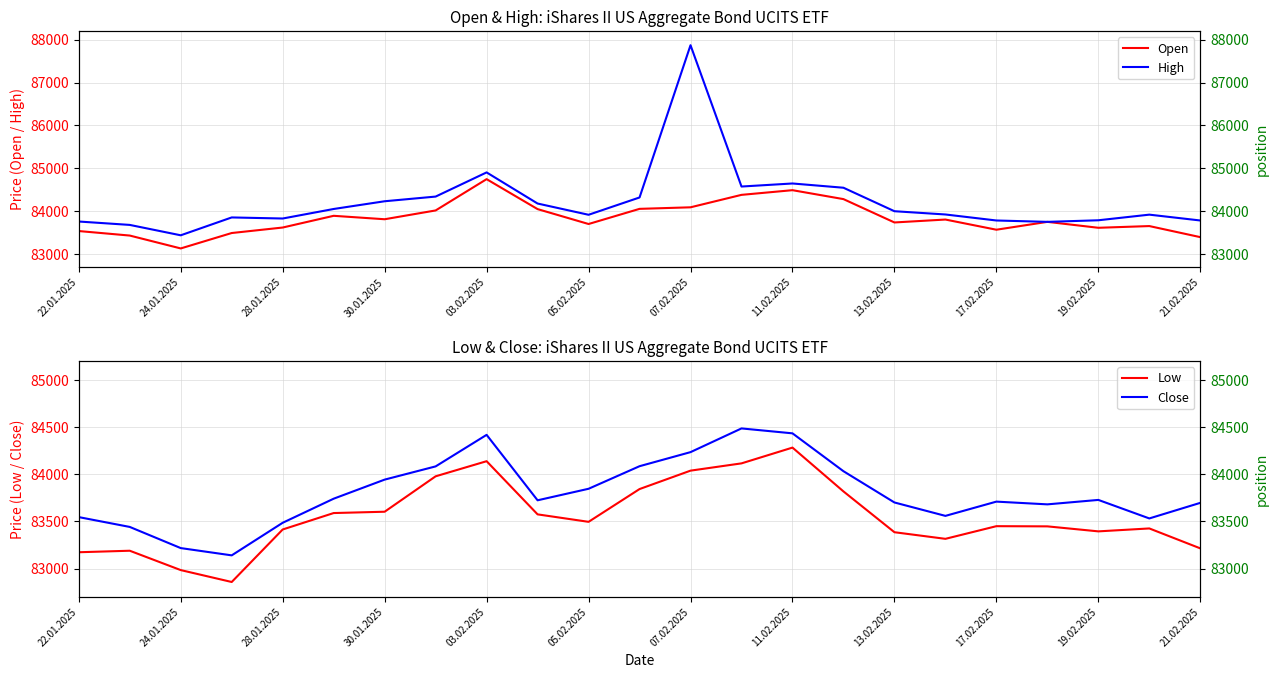

What is the sum of the Close values at 11.02.2025 and 17.02.2025?

168141